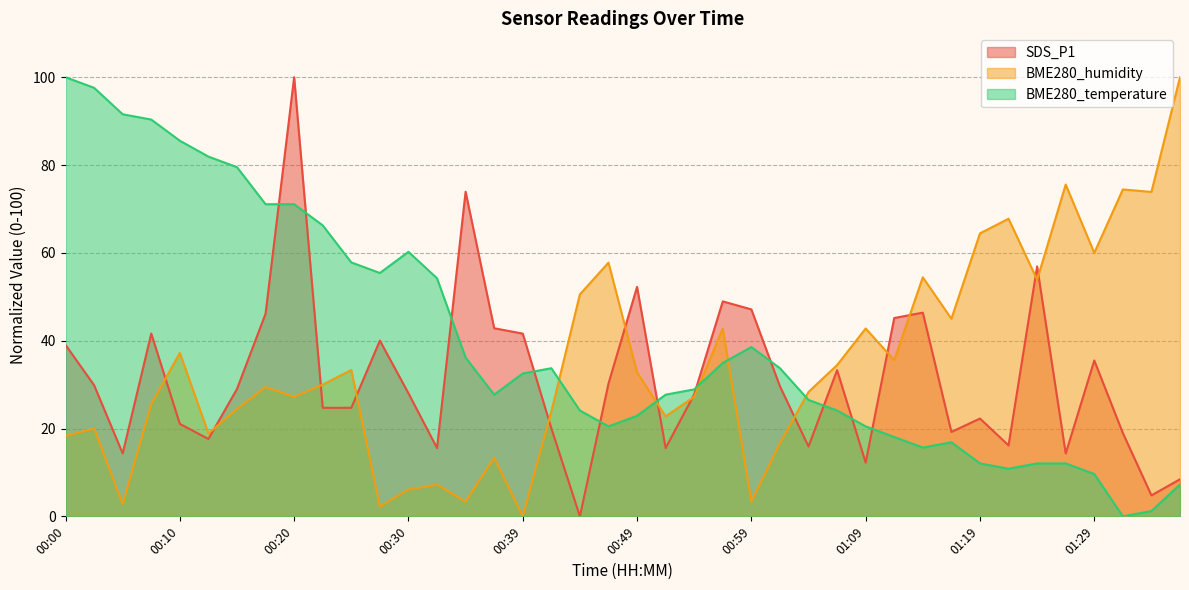

At which category does the chart reach its minimum across all series?

00:44